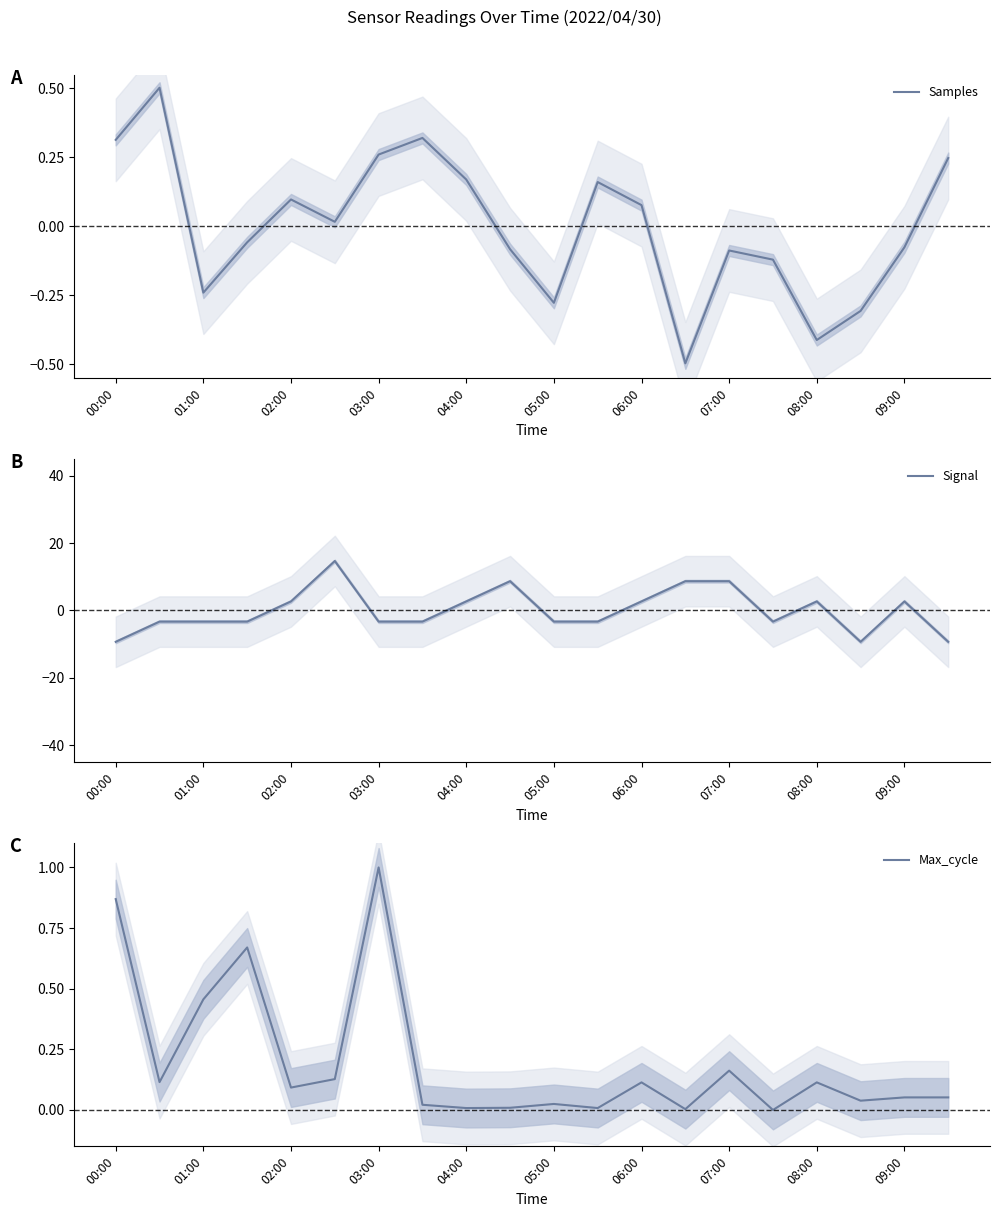

What is the maximum value for Max_cycle?

1.0